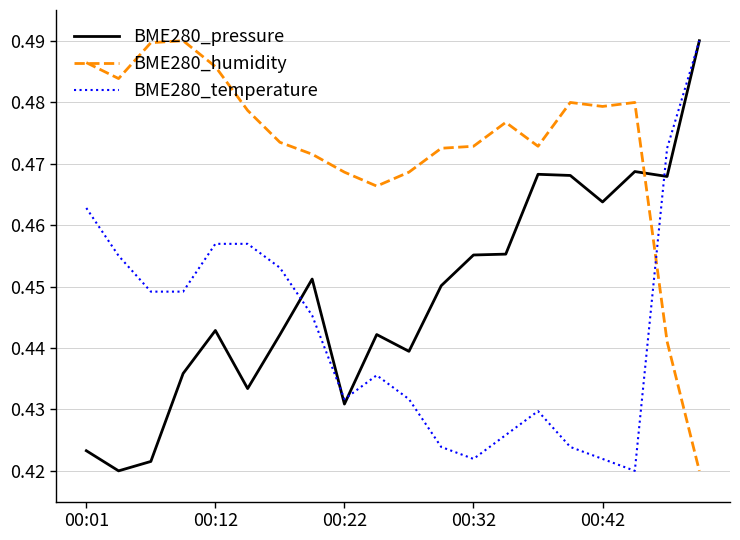

Which series has the largest total across all categories?

BME280_humidity